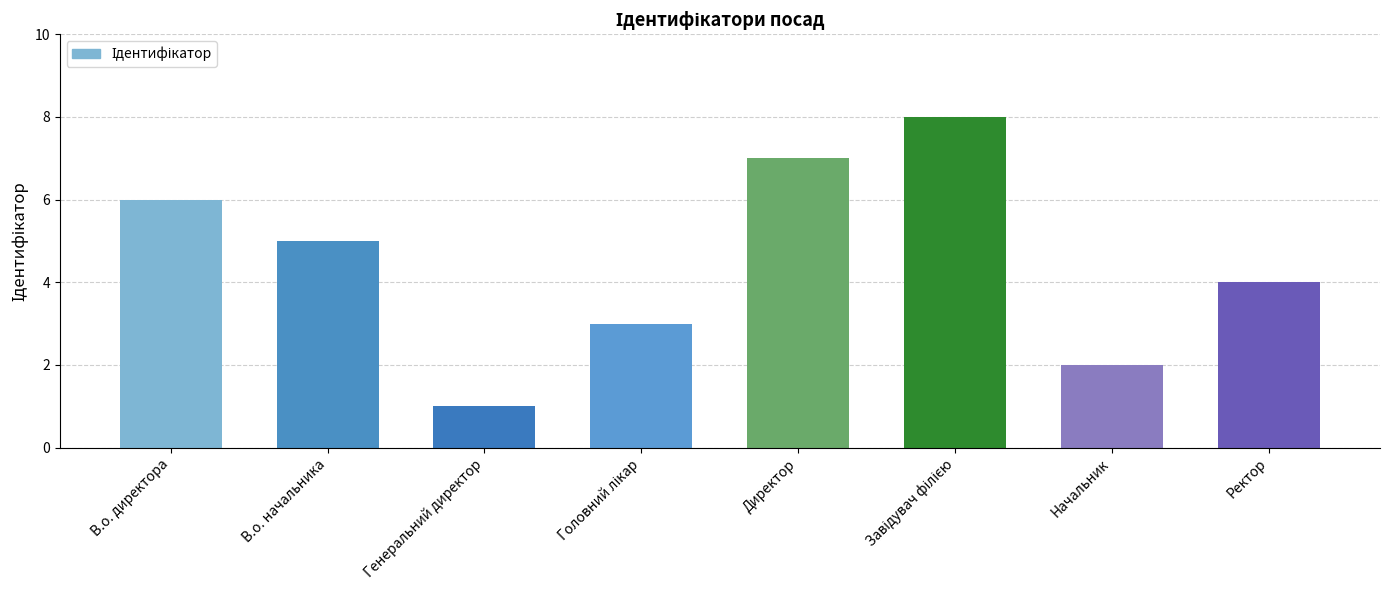

True or false: the data shows 2 at Начальник.

True